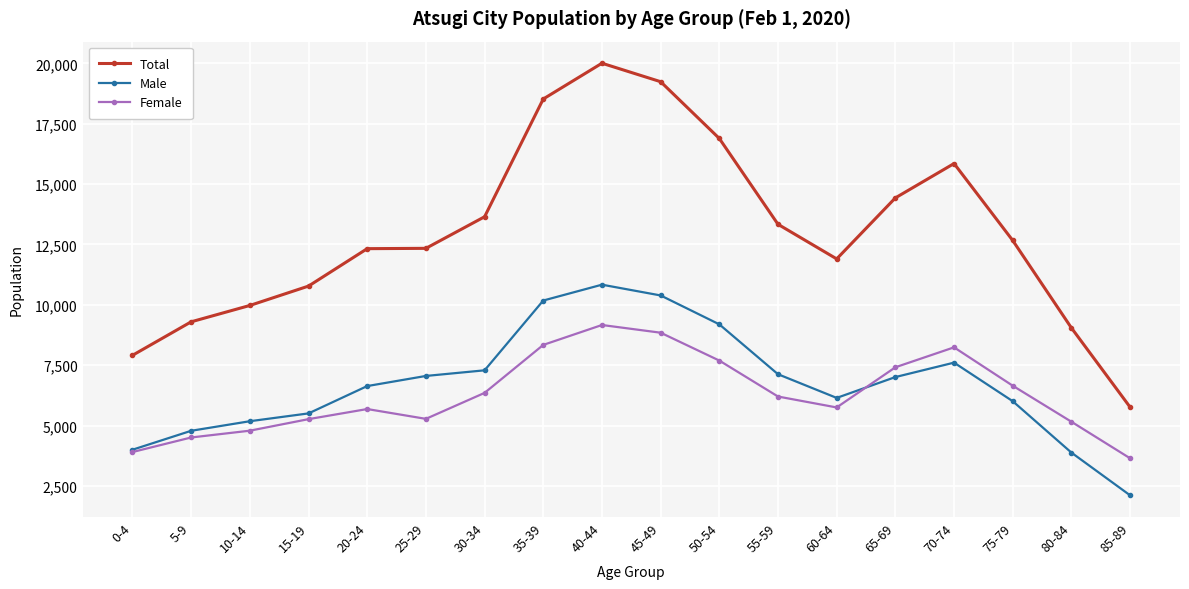

Is it true that Total equals 4489 at 10-14?

False